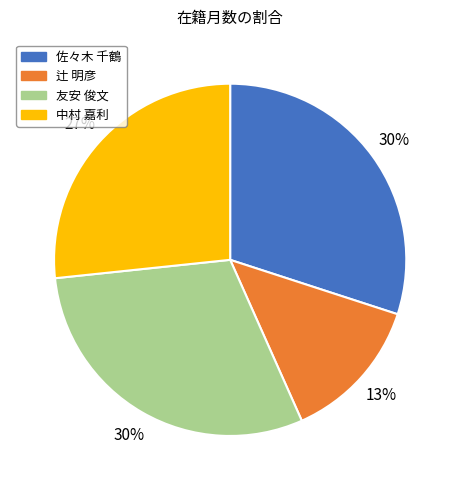

Do 友安 俊文 and 中村 嘉利 together represent more than half of the pie?

Yes